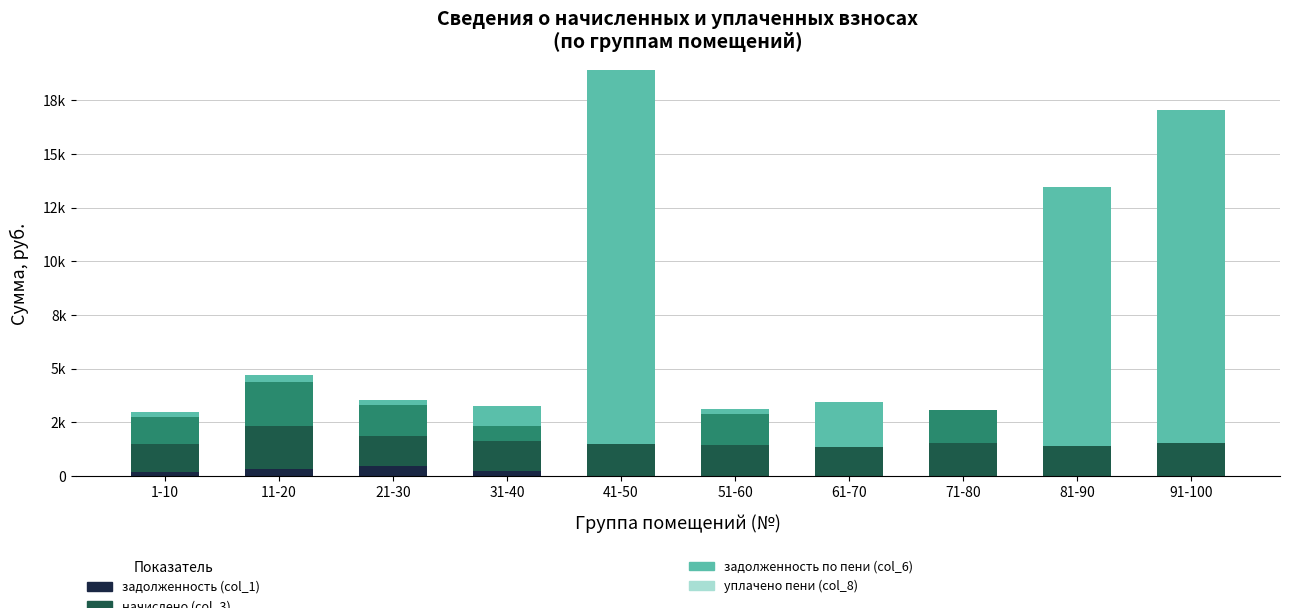

Are the bars horizontal?

No